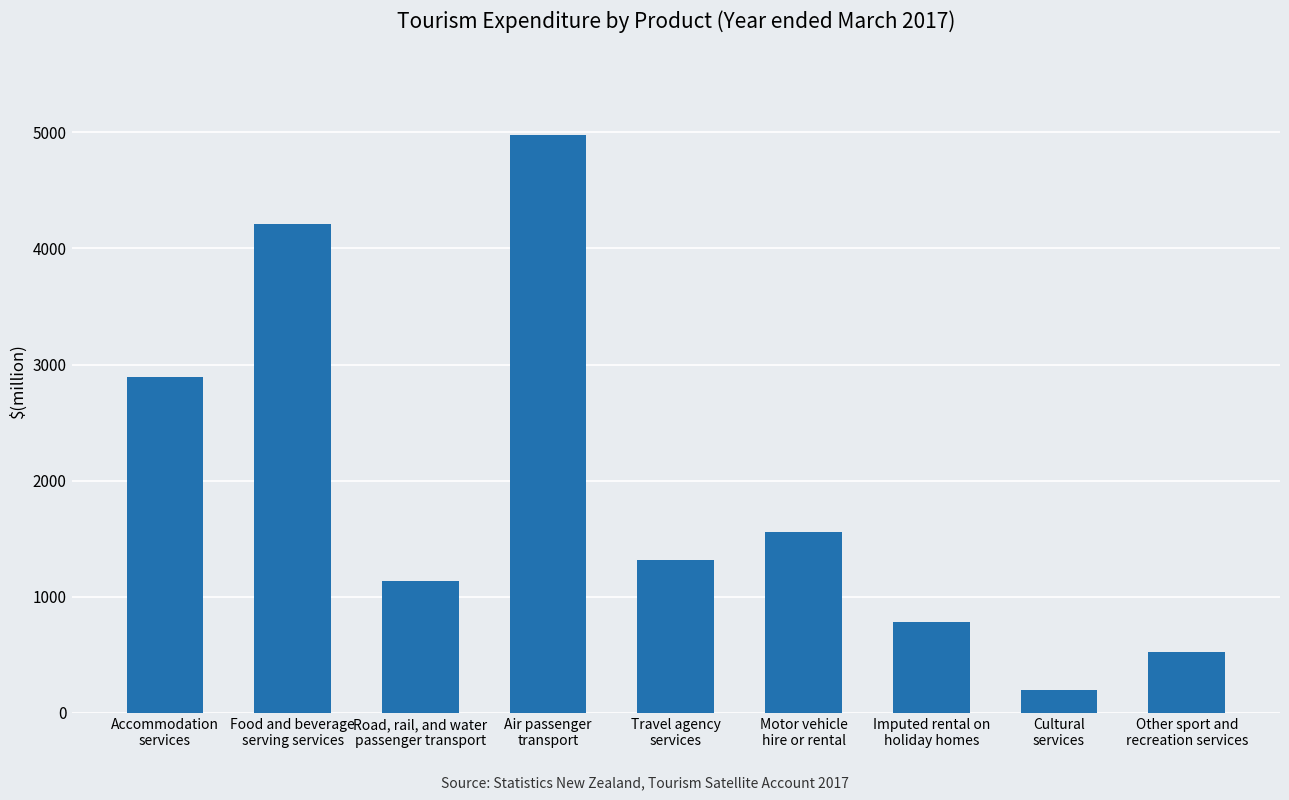

List the labels in order of value, largest first.

Air passenger
transport, Food and beverage
serving services, Accommodation
services, Motor vehicle
hire or rental, Travel agency
services, Road, rail, and water
passenger transport, Imputed rental on
holiday homes, Other sport and
recreation services, Cultural
services